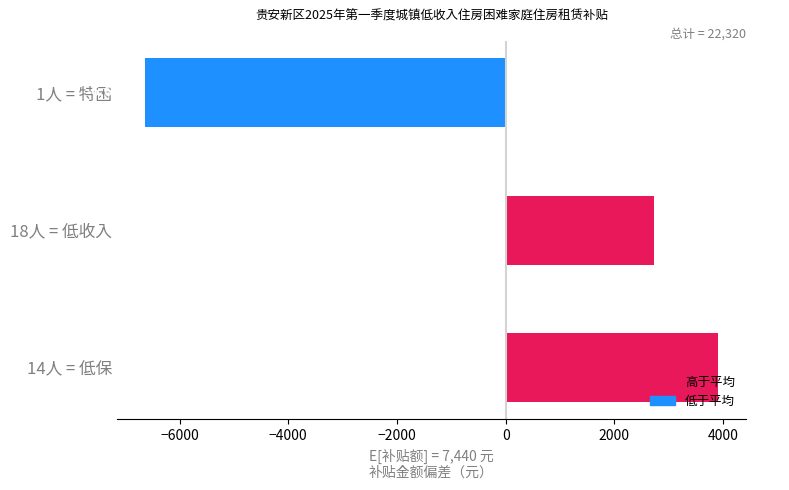

Is it true that the value at 18人 = 低收入 is 3874?

False